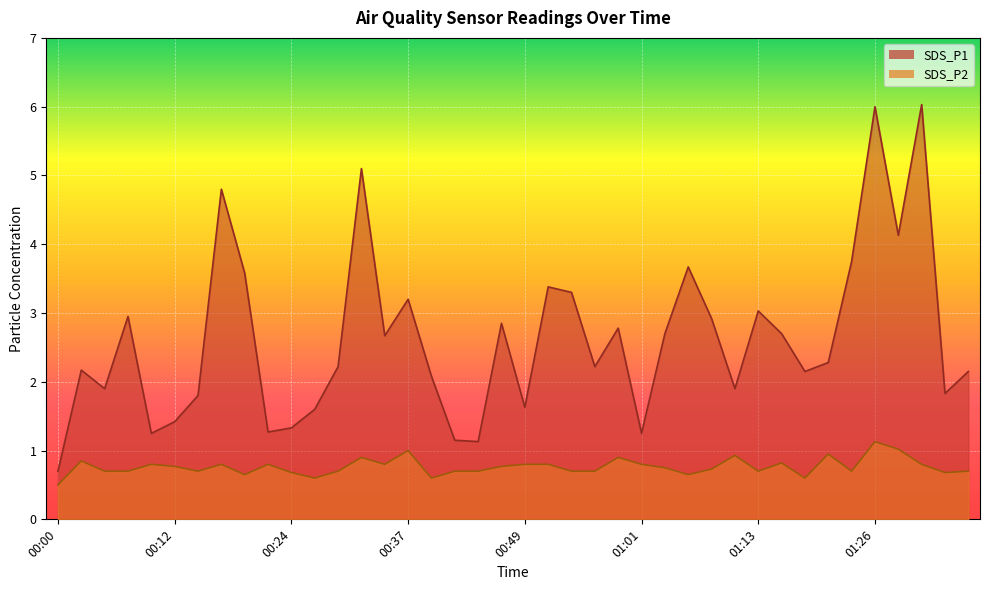

How many lines are shown in the chart?

2